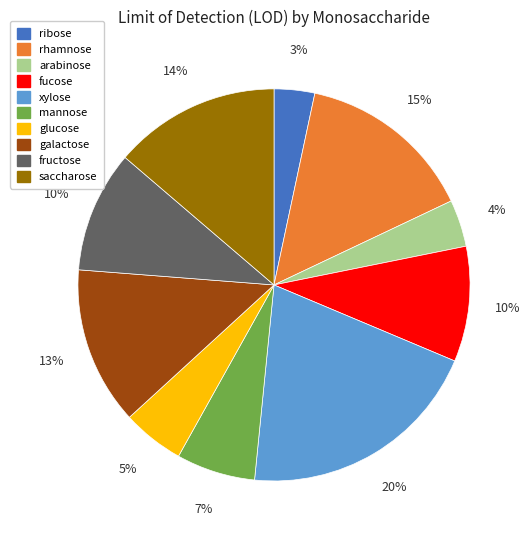

Do ribose and saccharose together represent more than half of the pie?

No